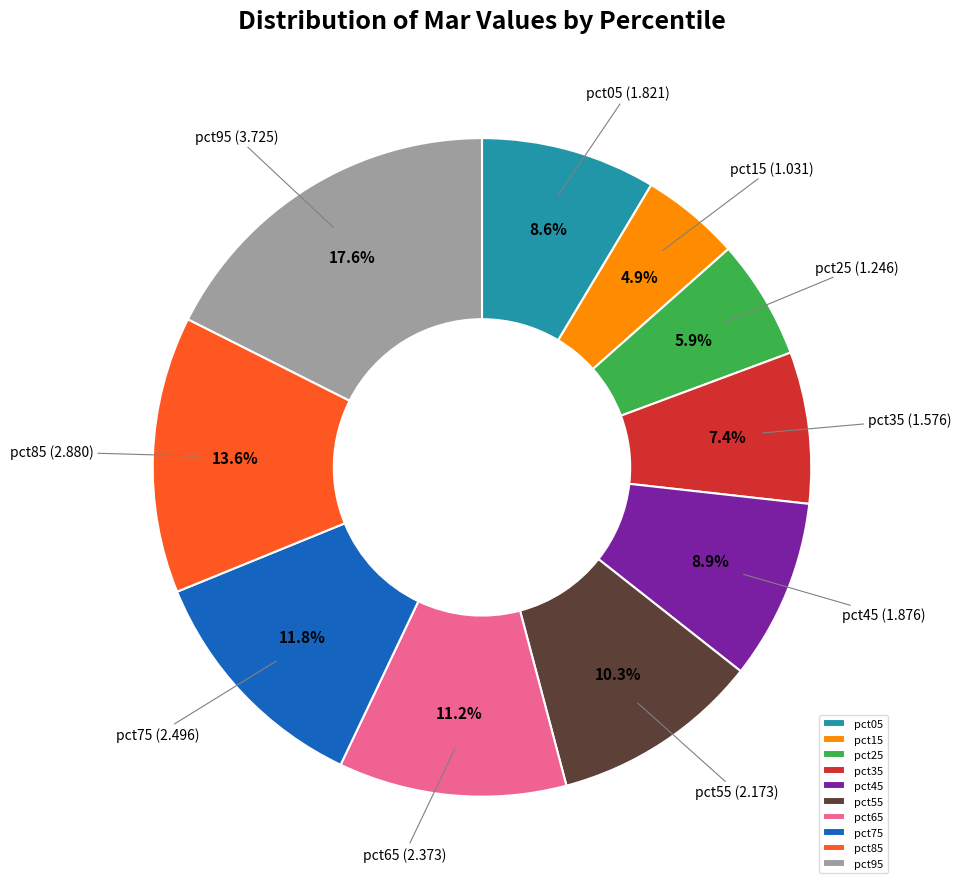

What percentage is the pct15 slice, to the nearest percent?

5%